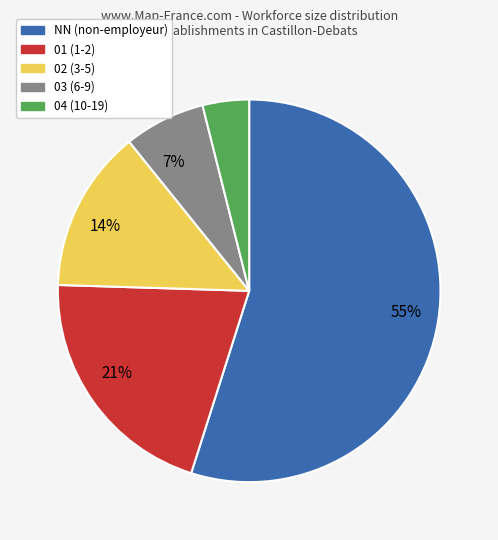

To the nearest percent, what is the average slice percentage?

20%